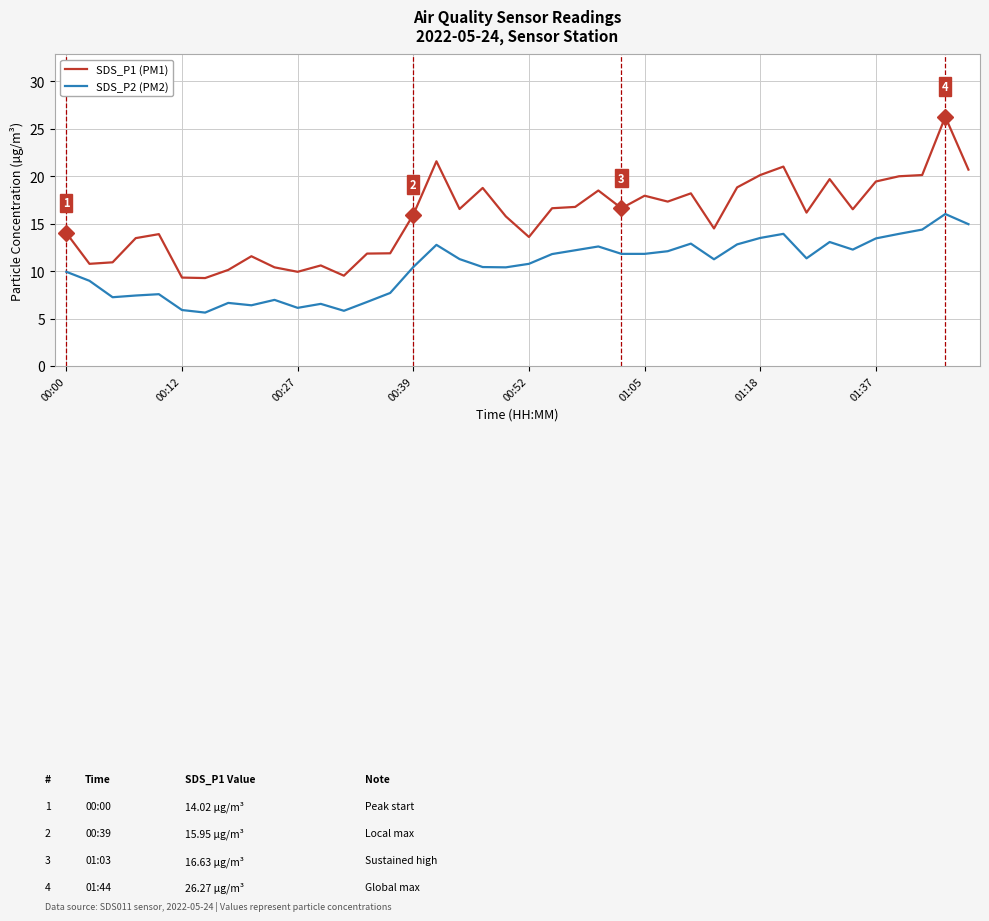

Which series has the widest spread of values?

SDS_P1 (PM1)